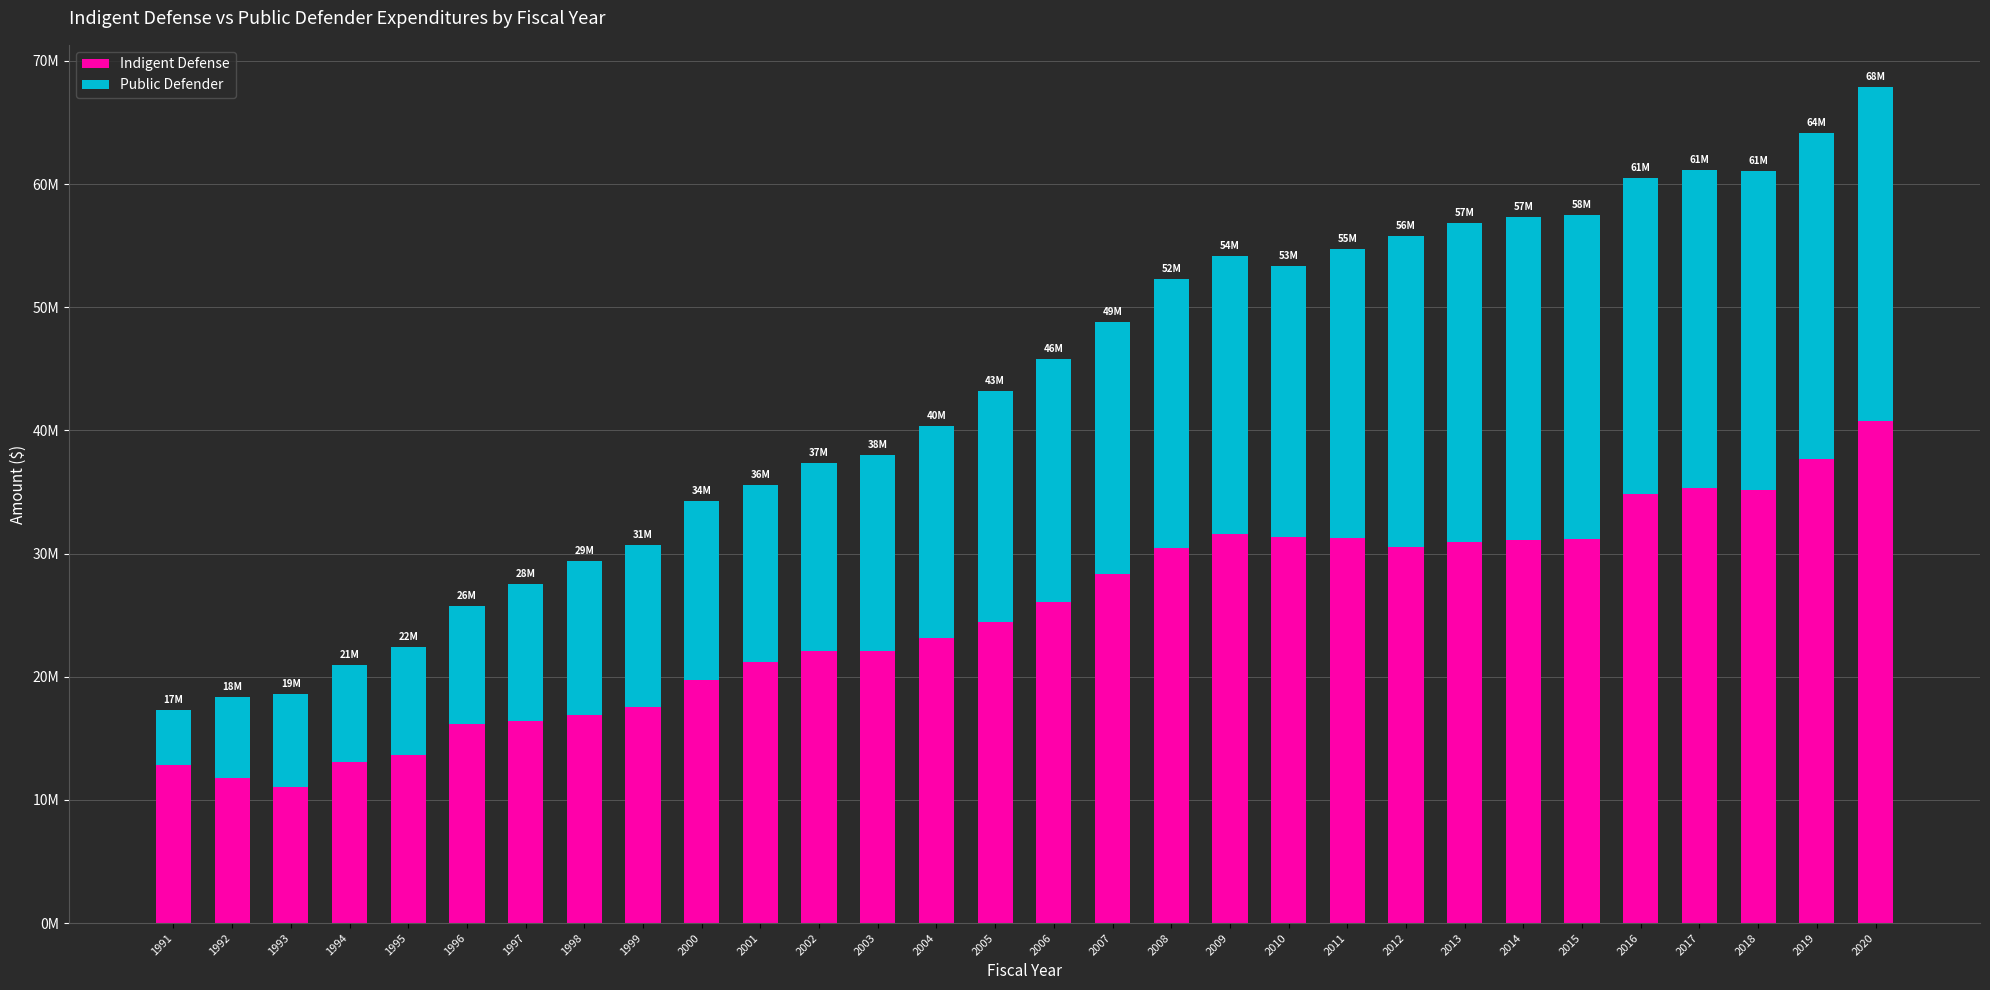

What is the difference between the maximum and minimum values in the Public Defender series?

22627546